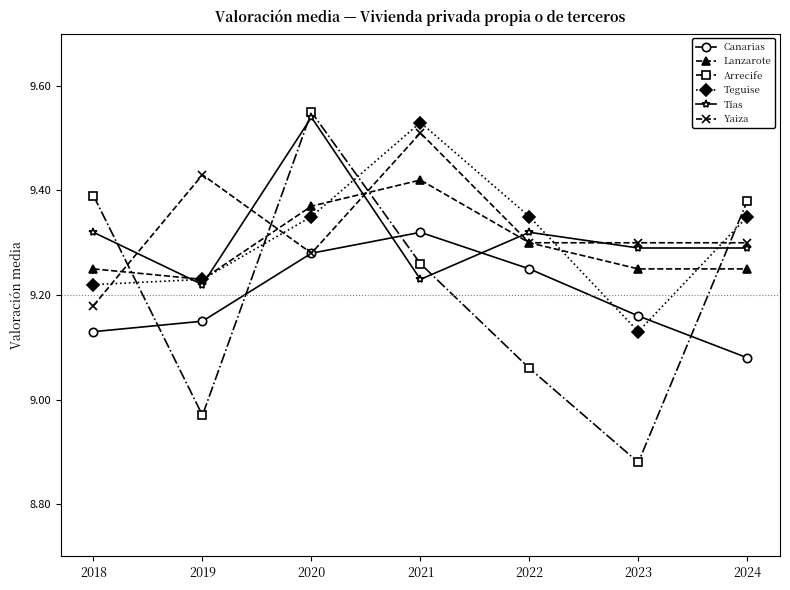

At 2024, list the series in order from smallest to largest.

Canarias, Lanzarote, Tías, Yaiza, Teguise, Arrecife